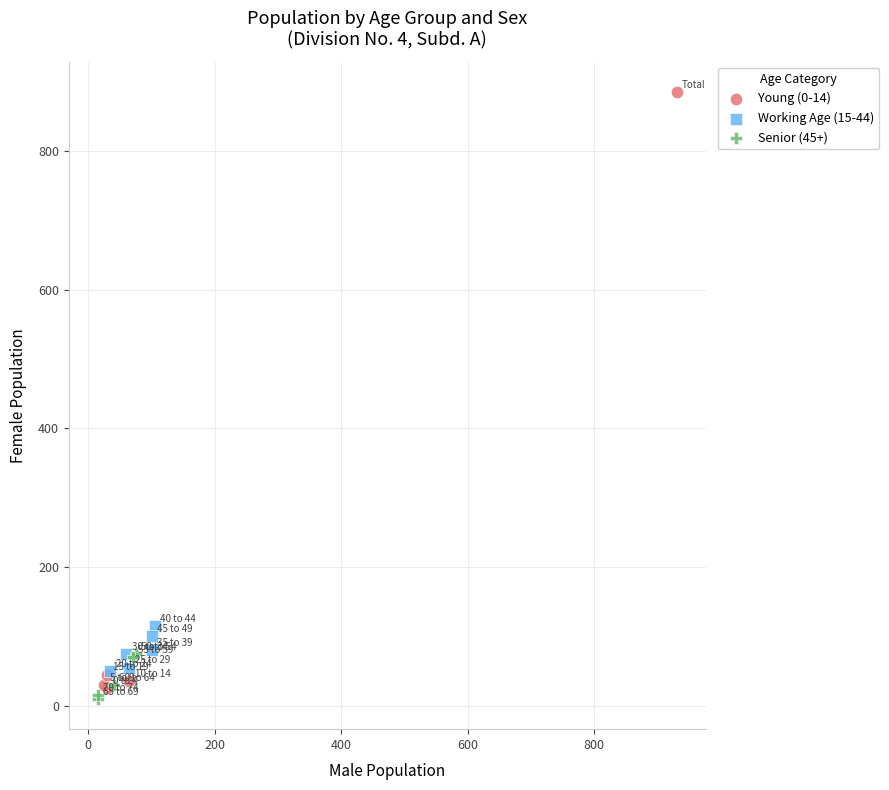

Which series contains the highest Y value?

Young (0-14)